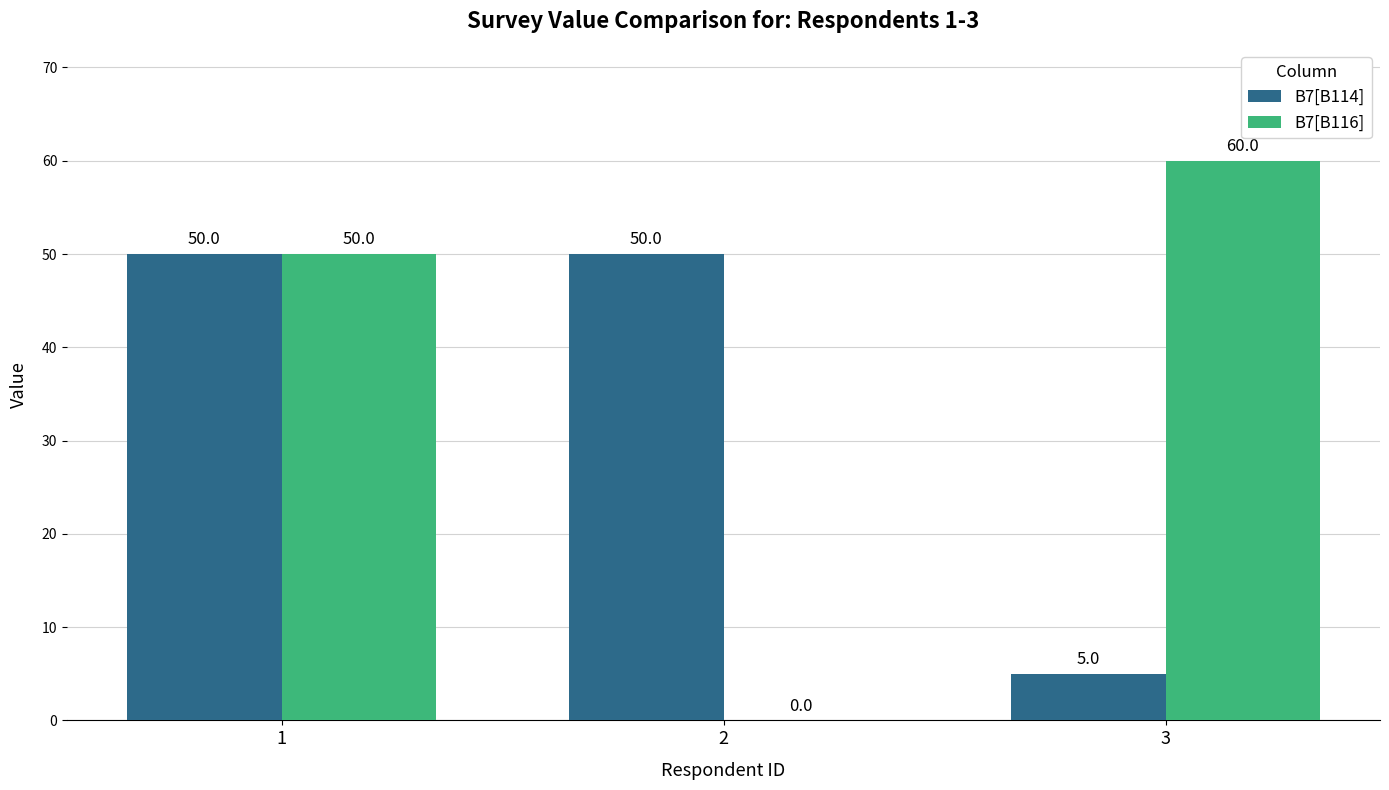

Which series has the widest spread of values?

B7[B116]